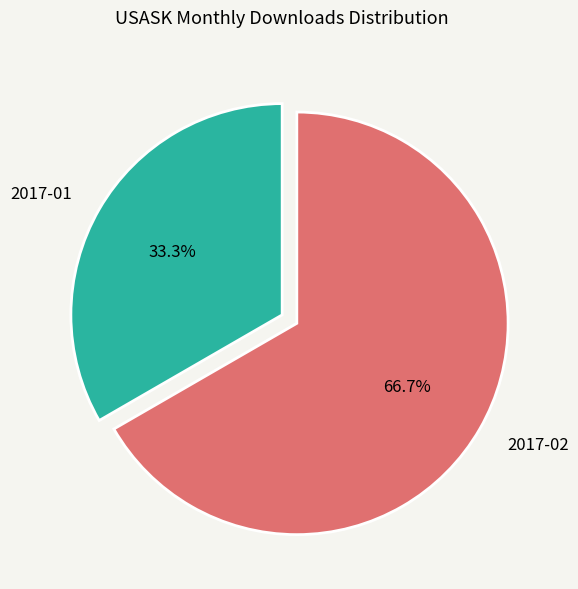

What percentage is the 2017-01 slice, to the nearest percent?

33%